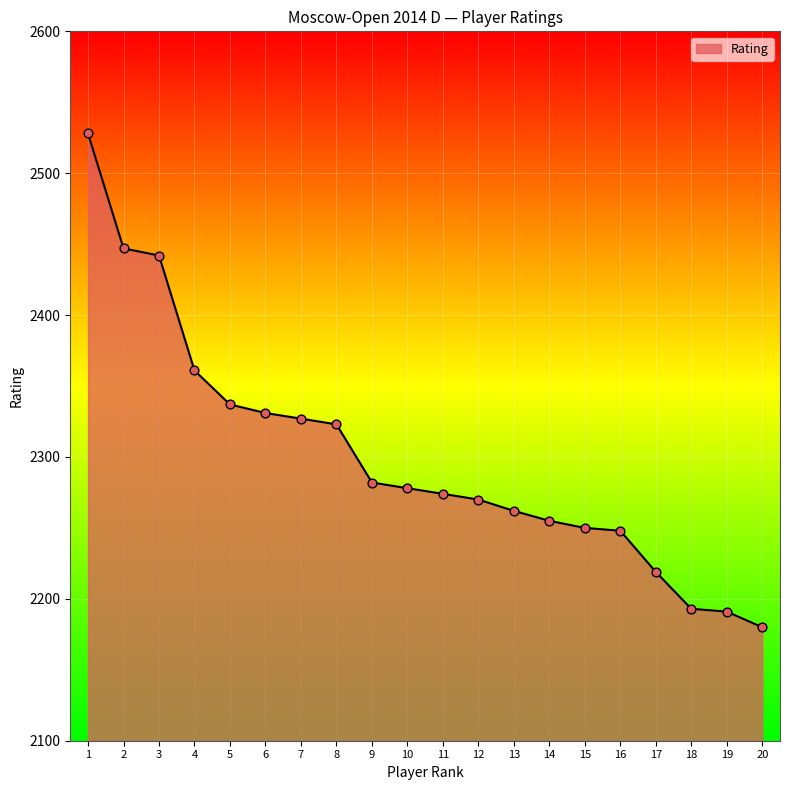

Approximately how many times larger is the value at 8 compared to 10?

1.0